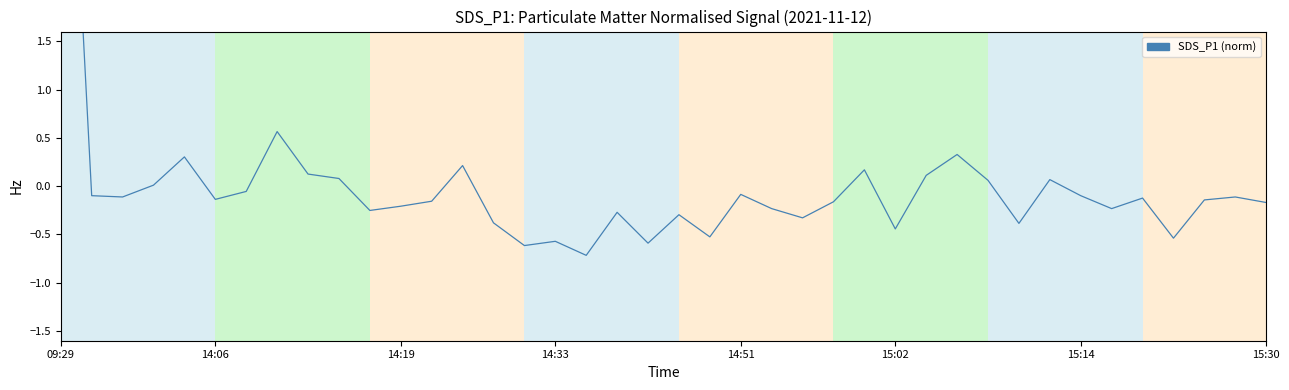

What is the smallest value displayed?

-0.7